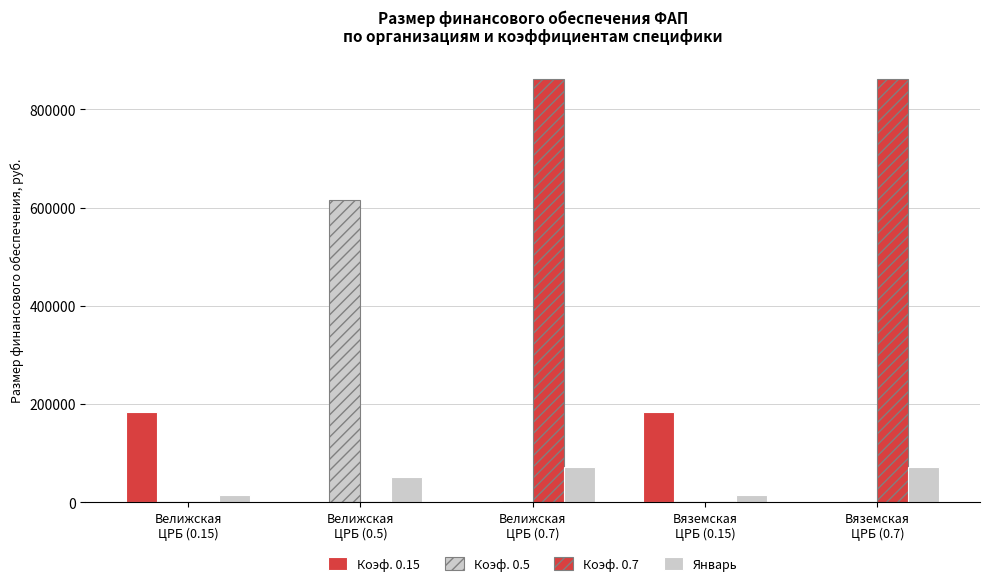

How many groups of bars are there?

5